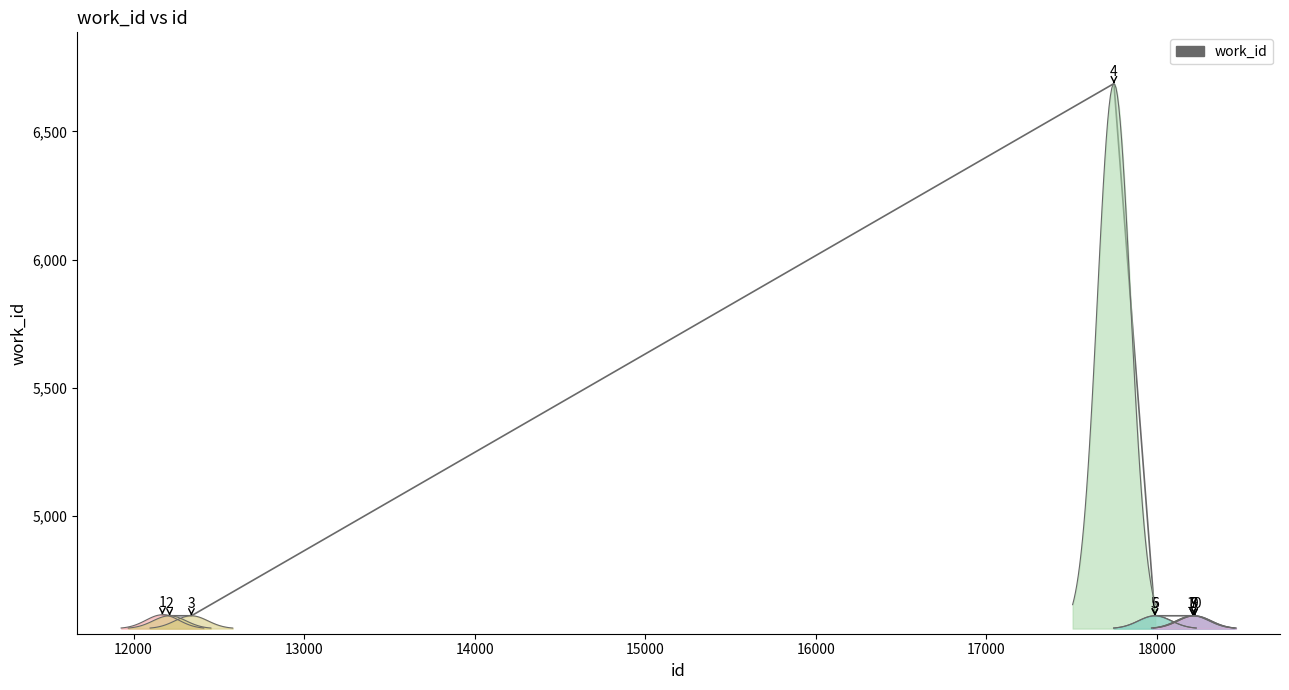

What is the average value?

4818